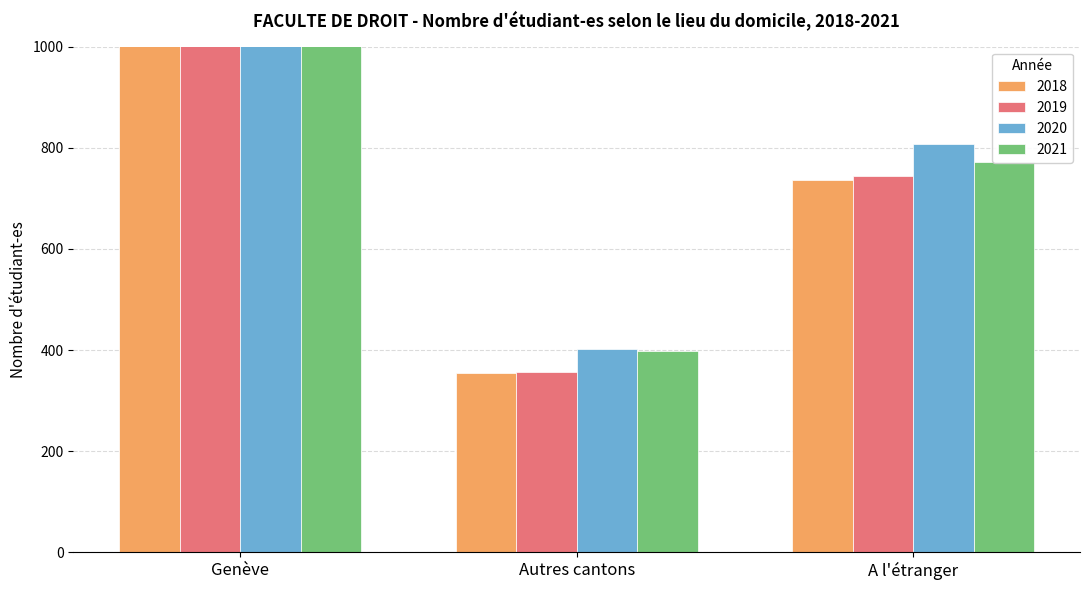

What is the label of the 3rd bar from the left?

A l'étranger